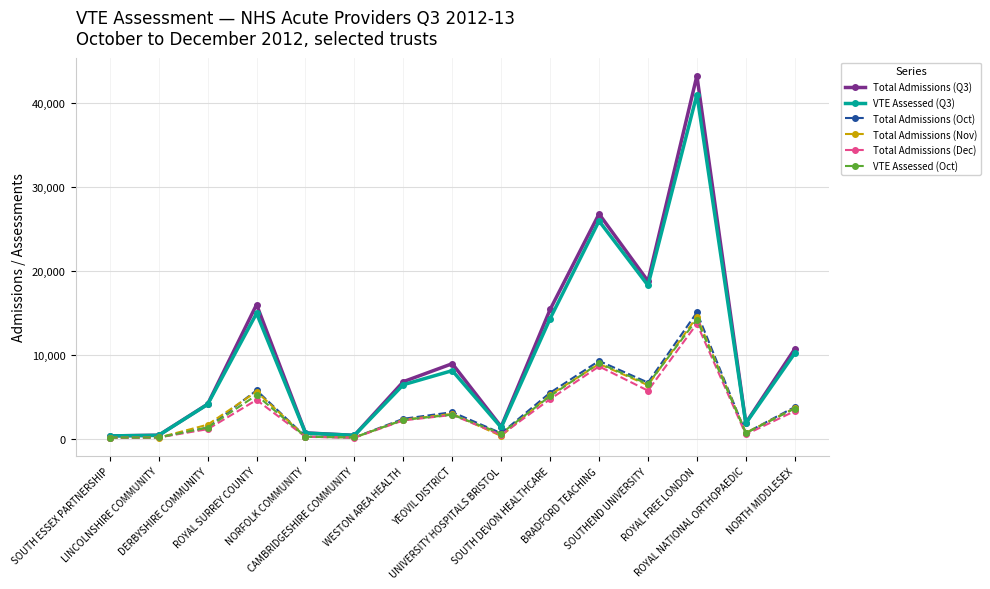

Which series has the largest range (max minus min)?

Total Admissions (Q3)